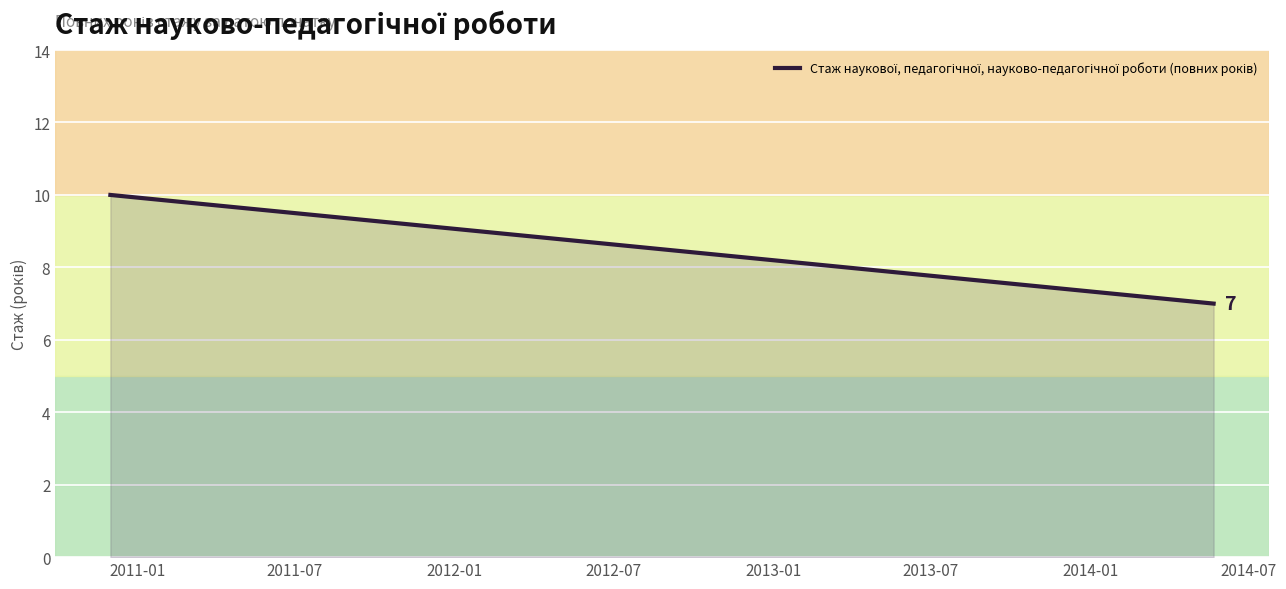

What is the smallest value displayed?

7